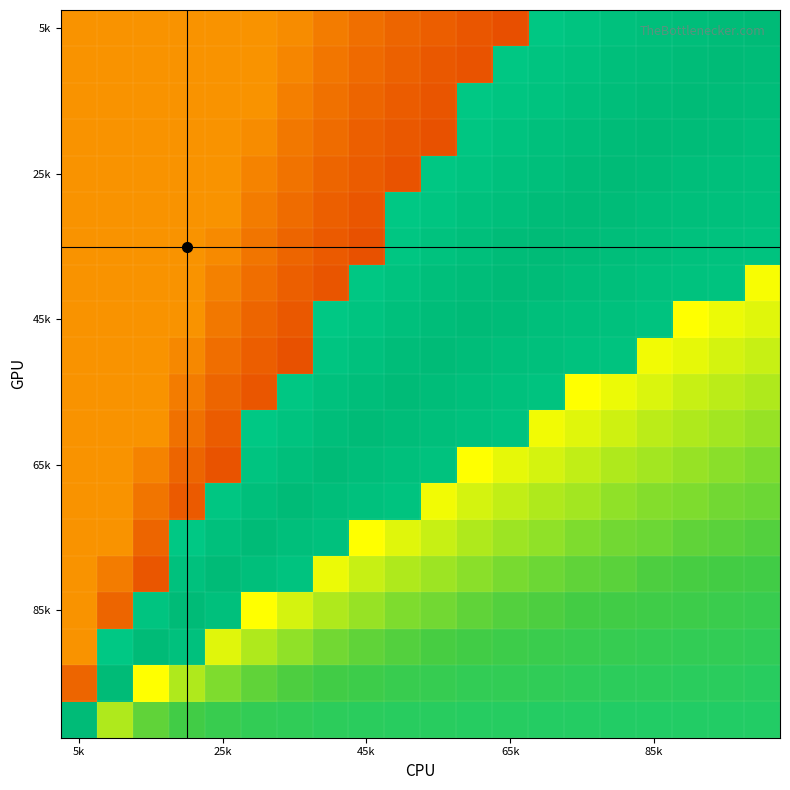

What is the greatest value displayed?

1.0